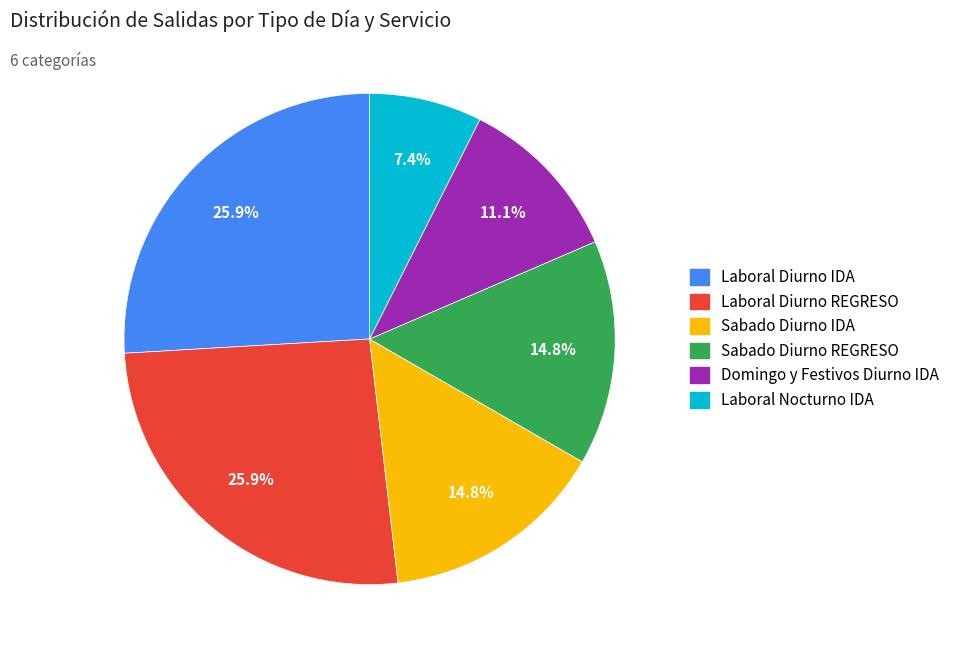

Does any single category account for the majority?

No